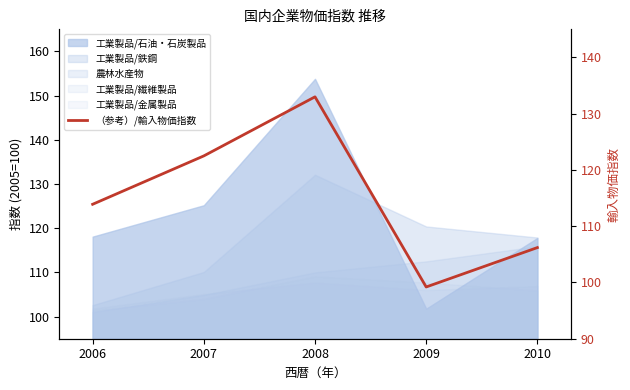

What is the ratio of the value at 2008 to the value at 2010?

1.3